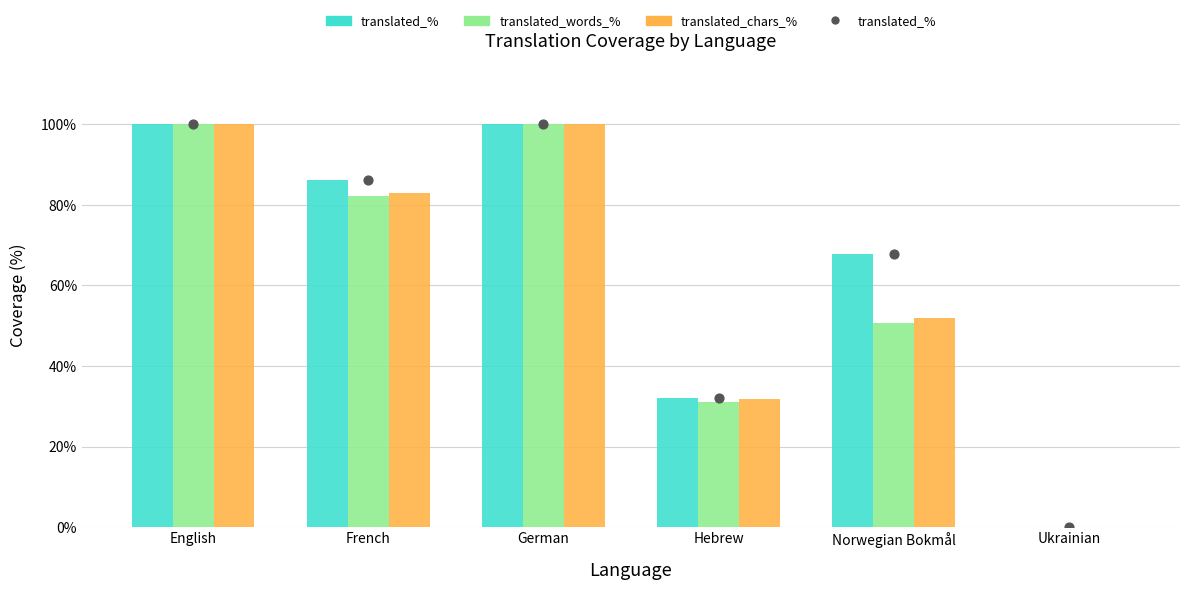

At how many categories does at least one series exceed 89?

2